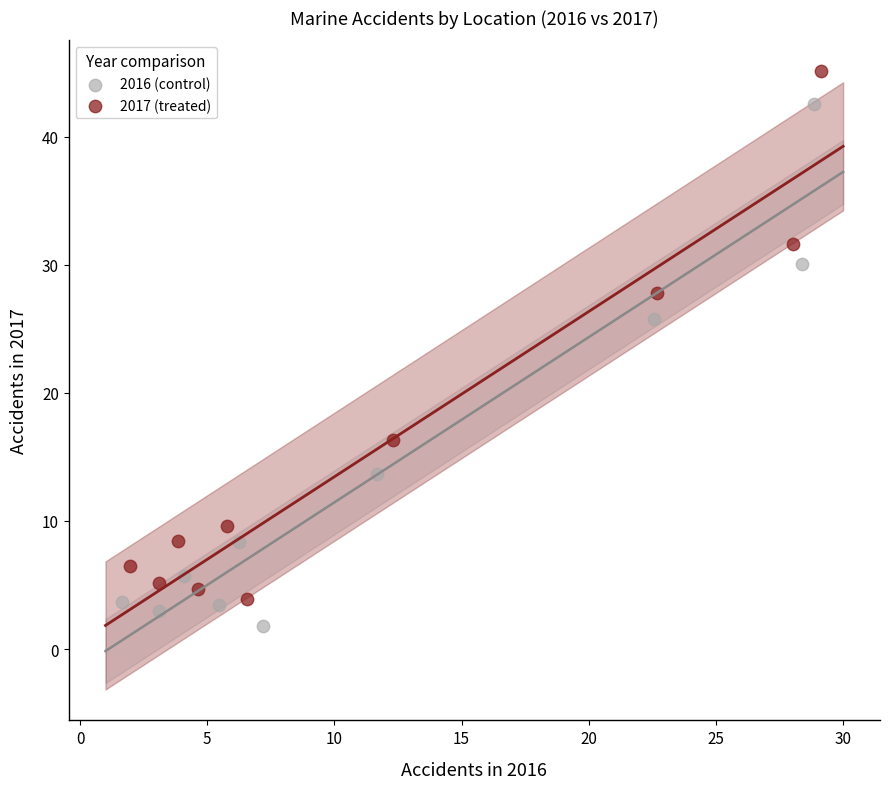

Which series reaches the maximum Y coordinate?

2017 (treated)